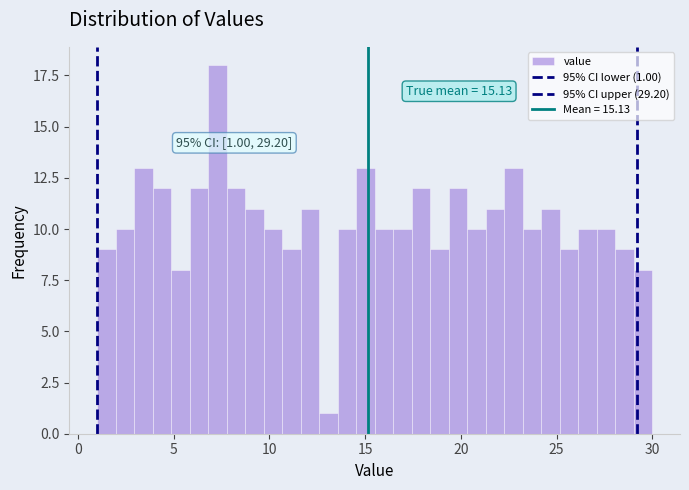

Read against the x-axis, roughly where is the centre of the tallest bar?

7.5